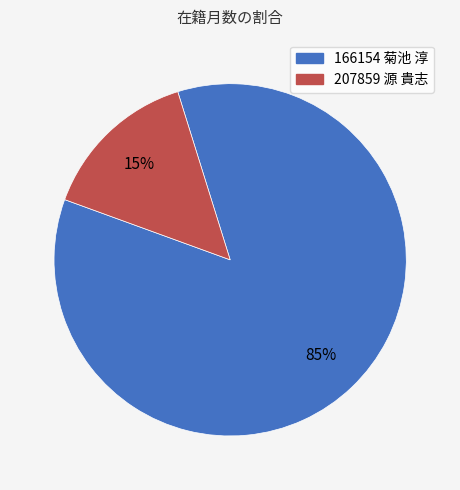

To the nearest percent, what is the average slice percentage?

50%